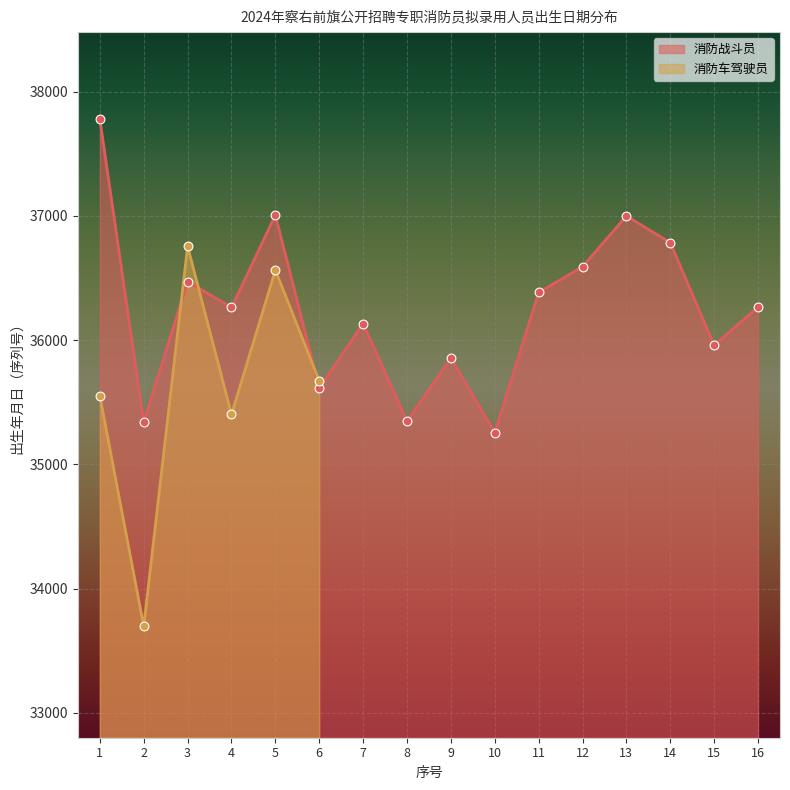

Approximately how many times larger is the value at 10 compared to 1?

0.9